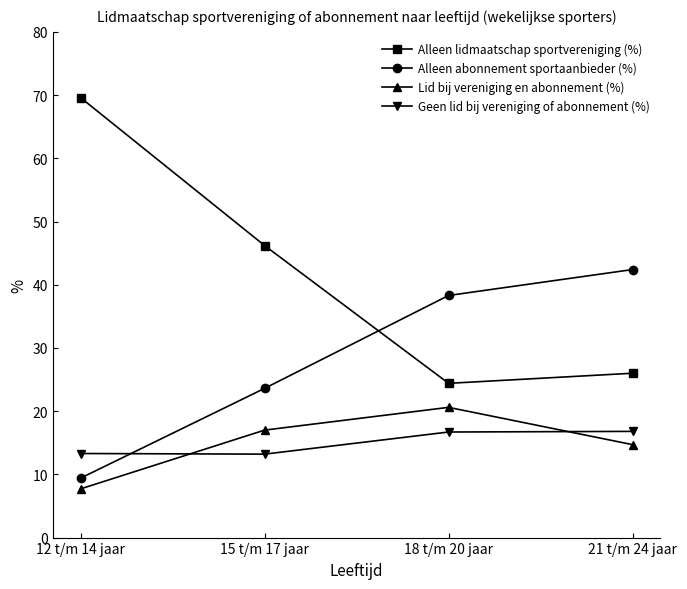

How many data points does each series have?

4